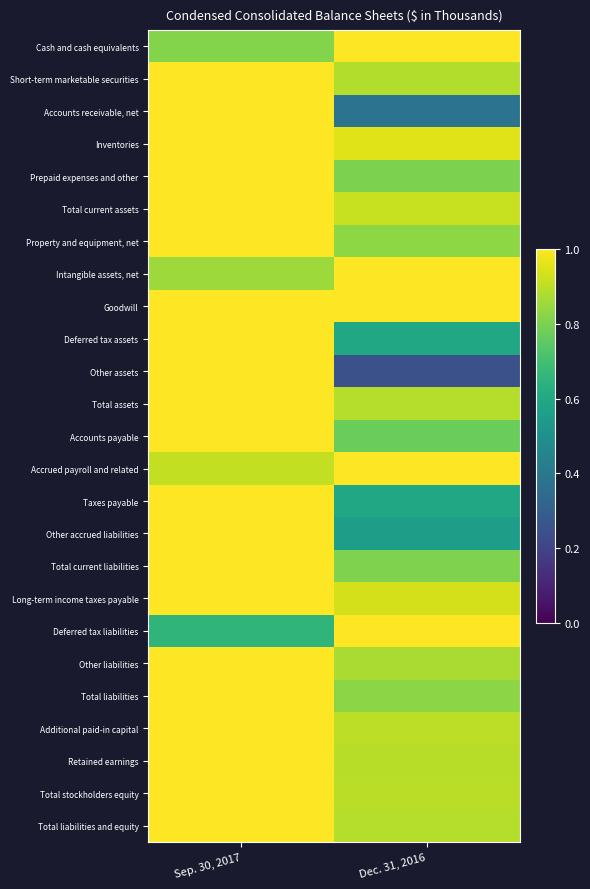

Reading left to right, what are all the values shown in this chart?

Cash and cash equivalents: Sep. 30, 2017=0.8	Dec. 31, 2016=1.0
Short-term marketable securities: Sep. 30, 2017=1.0	Dec. 31, 2016=0.9
Accounts receivable, net: Sep. 30, 2017=1.0	Dec. 31, 2016=0.4
Inventories: Sep. 30, 2017=1.0	Dec. 31, 2016=1.0
Prepaid expenses and other: Sep. 30, 2017=1.0	Dec. 31, 2016=0.8
Total current assets: Sep. 30, 2017=1.0	Dec. 31, 2016=0.9
Property and equipment, net: Sep. 30, 2017=1.0	Dec. 31, 2016=0.8
Intangible assets, net: Sep. 30, 2017=0.9	Dec. 31, 2016=1.0
Goodwill: Sep. 30, 2017=1.0	Dec. 31, 2016=1.0
Deferred tax assets: Sep. 30, 2017=1.0	Dec. 31, 2016=0.6
Other assets: Sep. 30, 2017=1.0	Dec. 31, 2016=0.2
Total assets: Sep. 30, 2017=1.0	Dec. 31, 2016=0.9
Accounts payable: Sep. 30, 2017=1.0	Dec. 31, 2016=0.8
Accrued payroll and related: Sep. 30, 2017=0.9	Dec. 31, 2016=1.0
Taxes payable: Sep. 30, 2017=1.0	Dec. 31, 2016=0.6
Other accrued liabilities: Sep. 30, 2017=1.0	Dec. 31, 2016=0.6
Total current liabilities: Sep. 30, 2017=1.0	Dec. 31, 2016=0.8
Long-term income taxes payable: Sep. 30, 2017=1.0	Dec. 31, 2016=0.9
Deferred tax liabilities: Sep. 30, 2017=0.7	Dec. 31, 2016=1.0
Other liabilities: Sep. 30, 2017=1.0	Dec. 31, 2016=0.9
Total liabilities: Sep. 30, 2017=1.0	Dec. 31, 2016=0.8
Additional paid-in capital: Sep. 30, 2017=1.0	Dec. 31, 2016=0.9
Retained earnings: Sep. 30, 2017=1.0	Dec. 31, 2016=0.9
Total stockholders equity: Sep. 30, 2017=1.0	Dec. 31, 2016=0.9
Total liabilities and equity: Sep. 30, 2017=1.0	Dec. 31, 2016=0.9